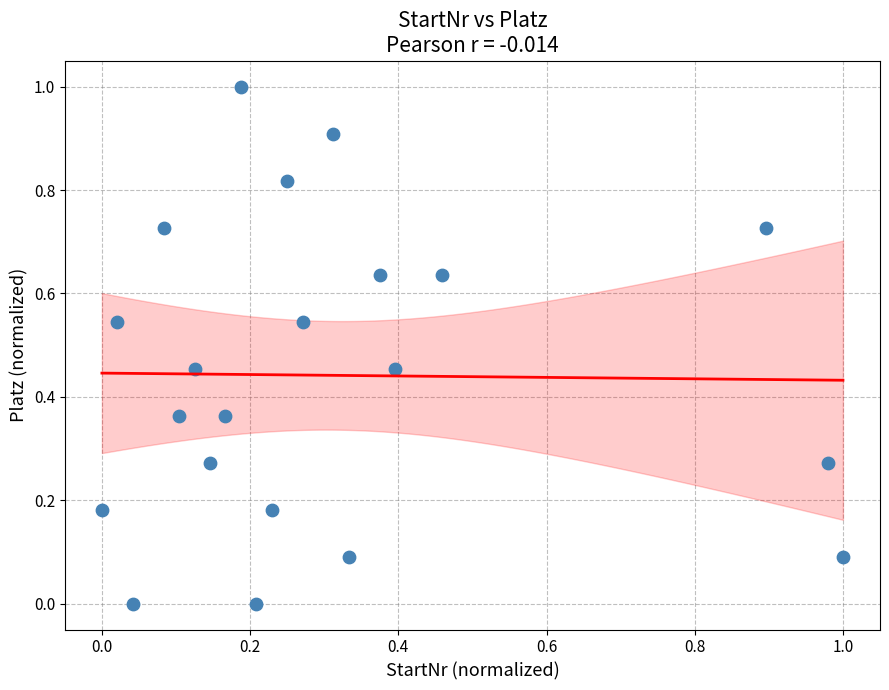

What is the range of X values (max minus min)?

1.0